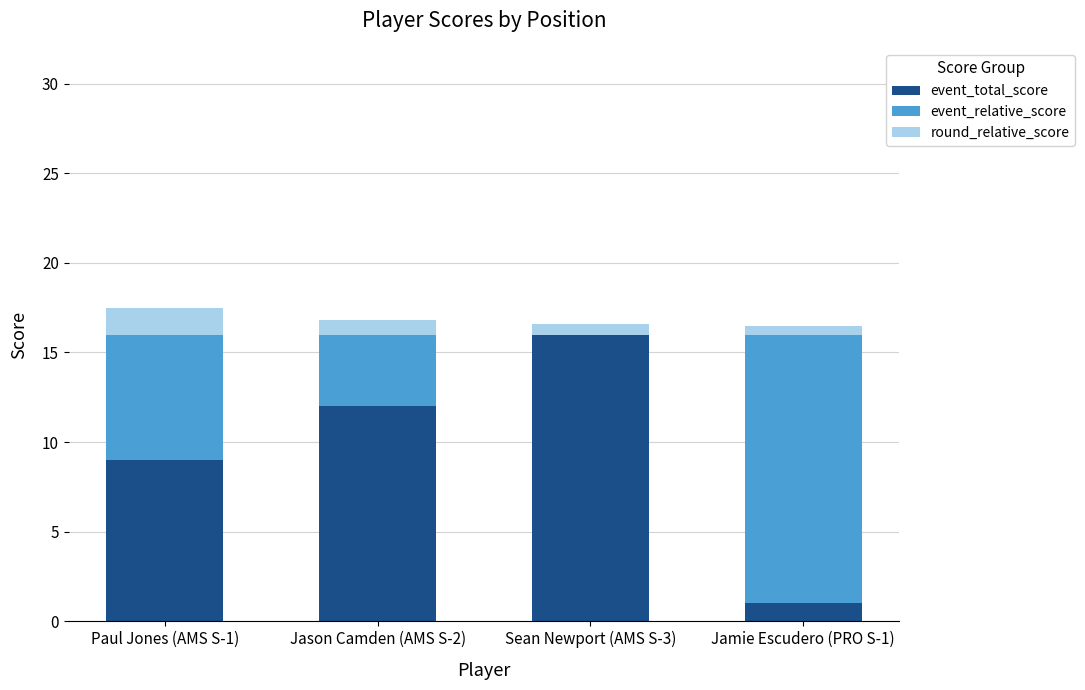

Read the event_total_score value at Paul Jones (AMS S-1).

9.0